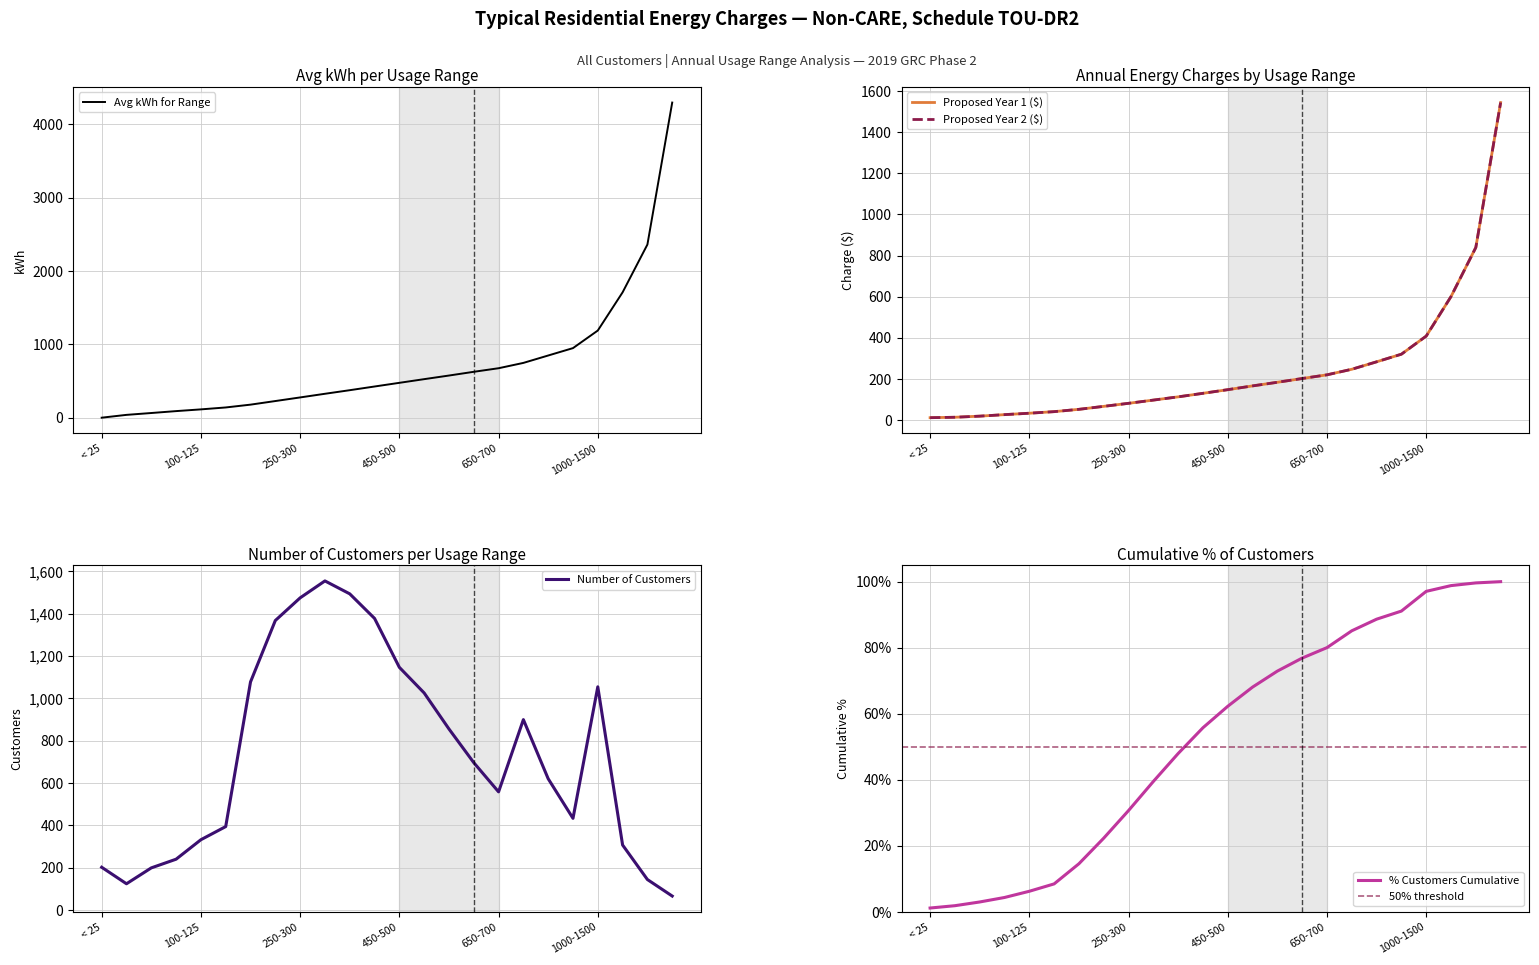

At which label is % Customers Cumulative closest to 0?

< 25